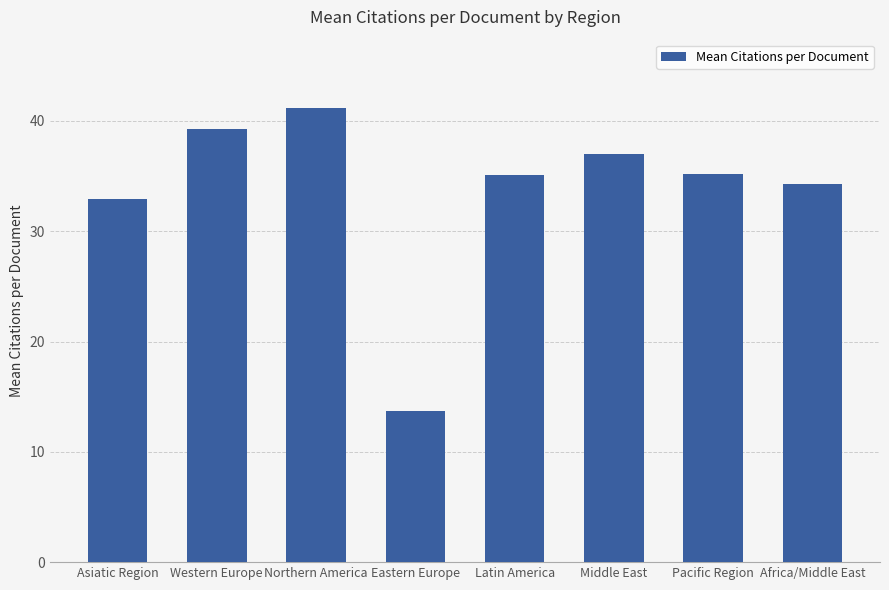

How many bars are there in total?

8